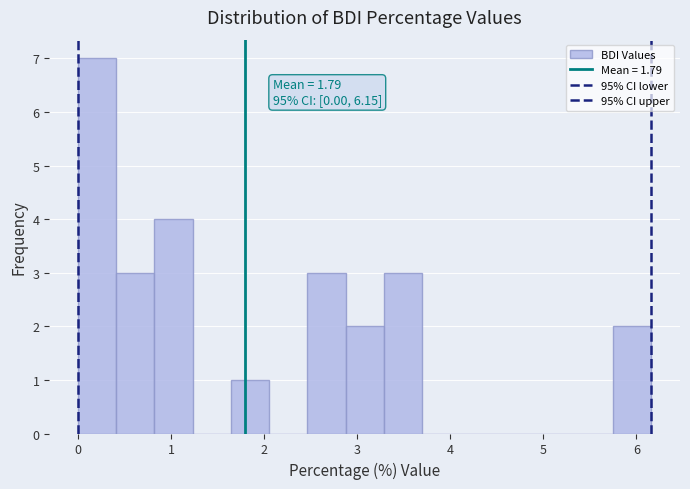

Which range on the x-axis has the tallest bar?

0.0 to 0.4